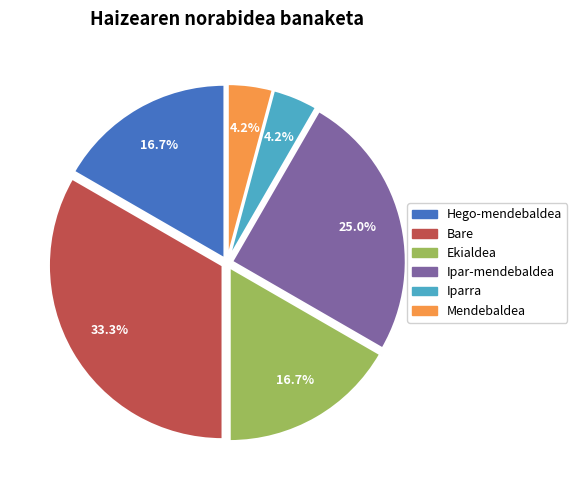

True or false: Hego-mendebaldea accounts for 28% of the total.

False